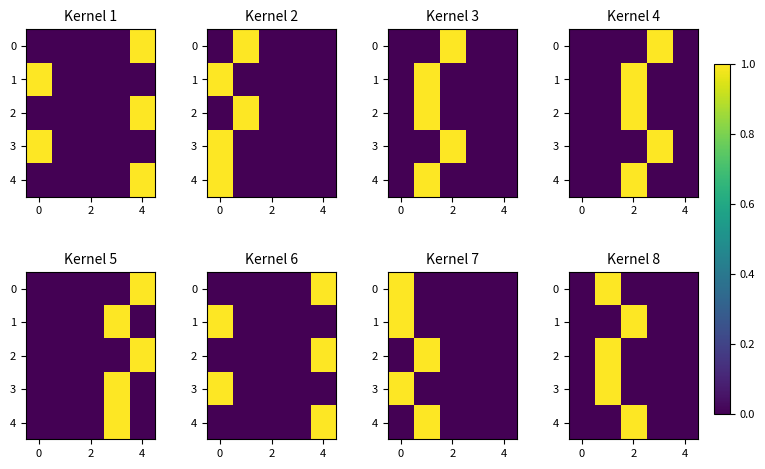

What is the highest value of the 1 series?

1